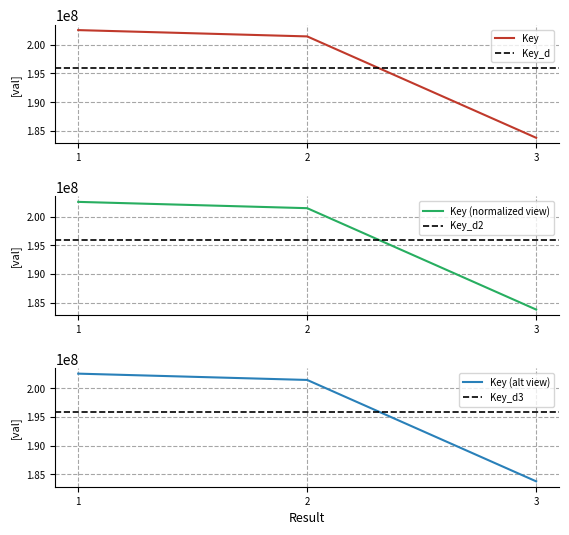

Does the chart have visible grid lines?

Yes